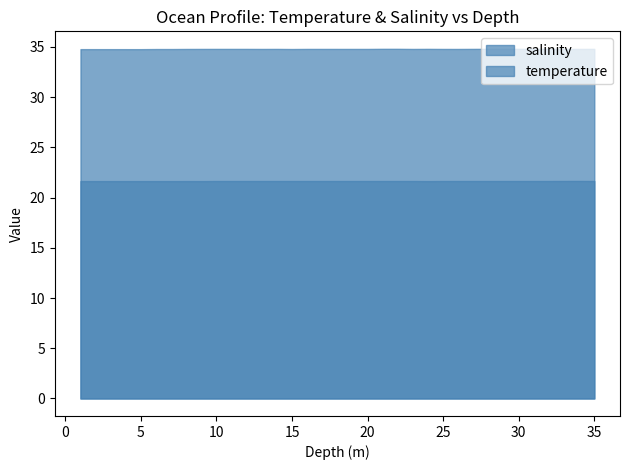

Rank the series by their maximum value, from lowest to highest.

temperature, salinity